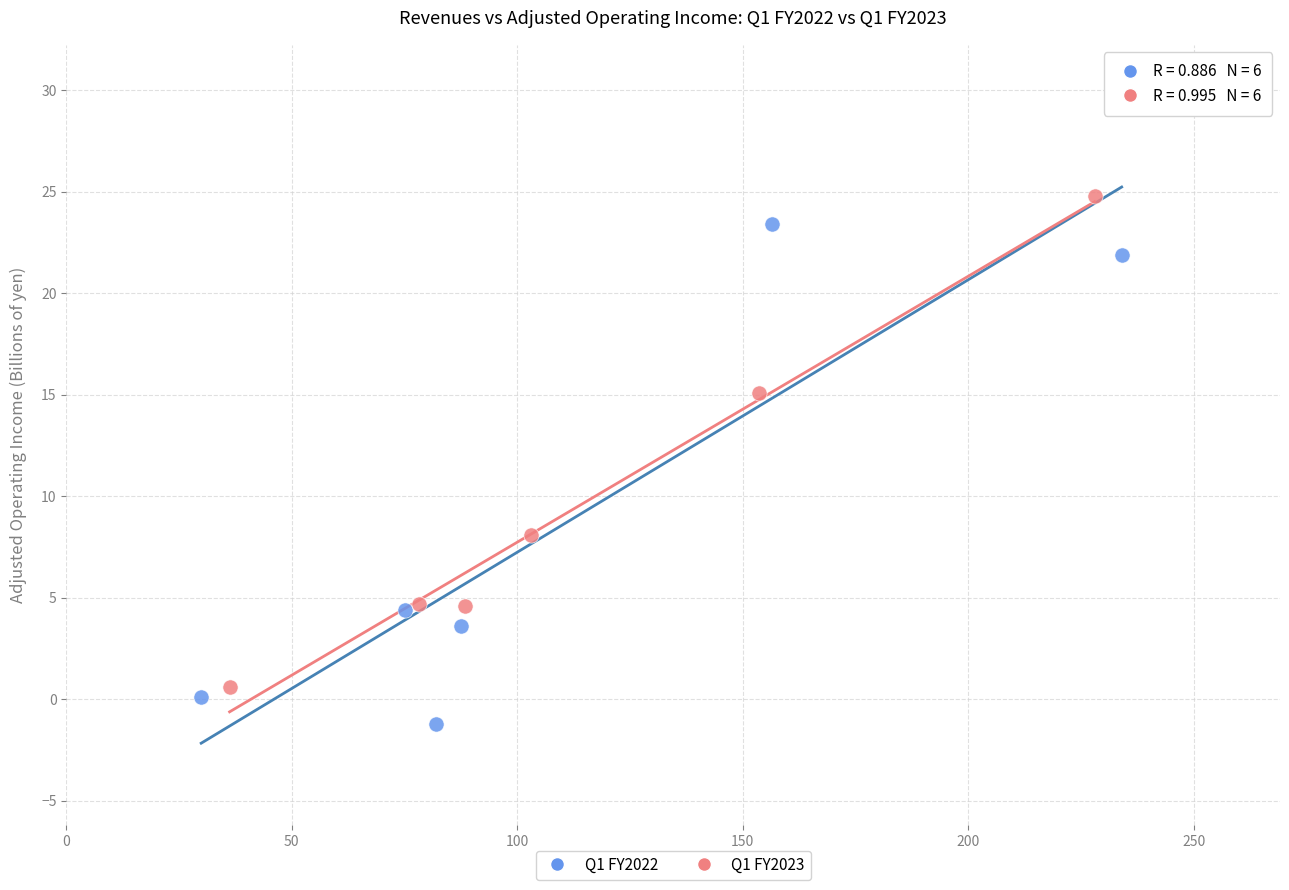

Which series contains the lowest Y value?

Q1 FY2022